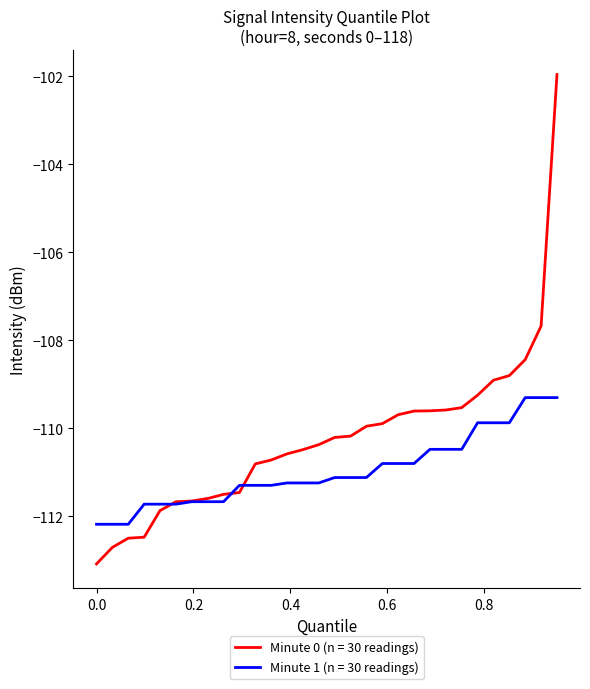

Which series has the largest range (max minus min)?

Minute 0 (n = 30 readings)